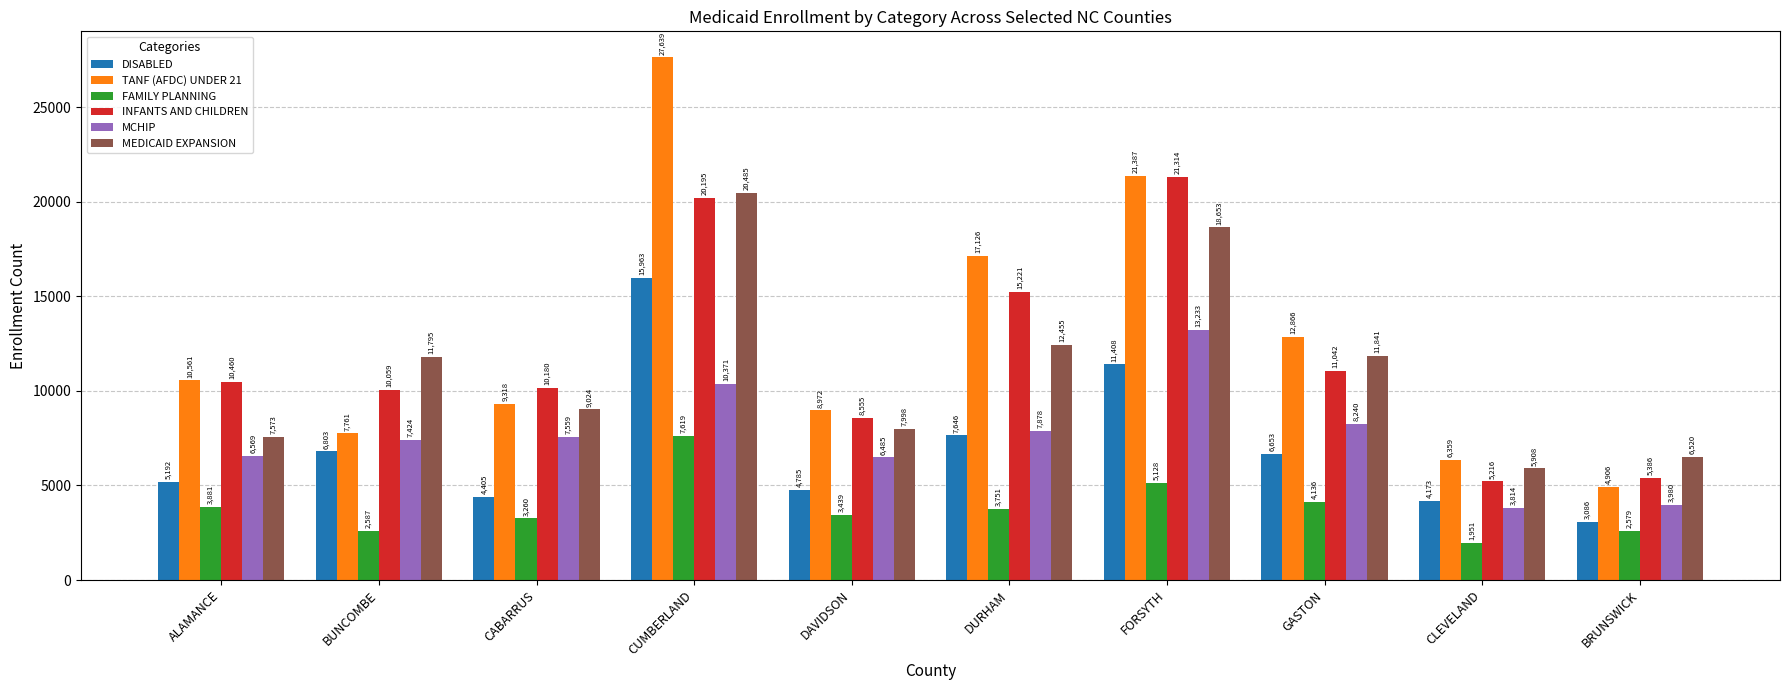

What is the difference between the second highest and minimum values in the INFANTS AND CHILDREN series?

14979